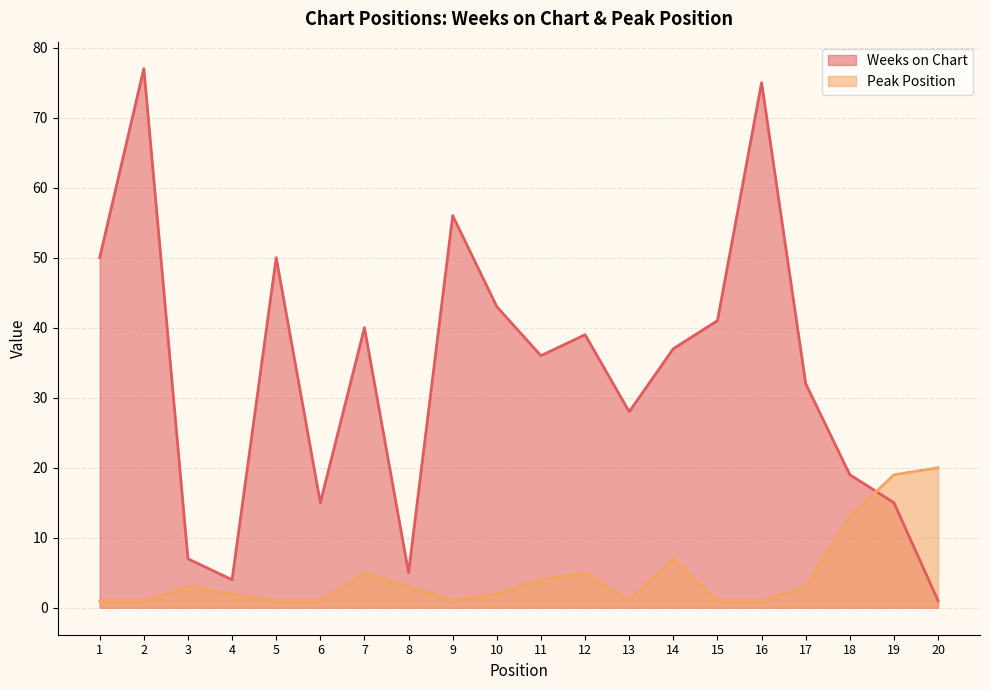

Does the chart display data point markers on the line(s)?

No